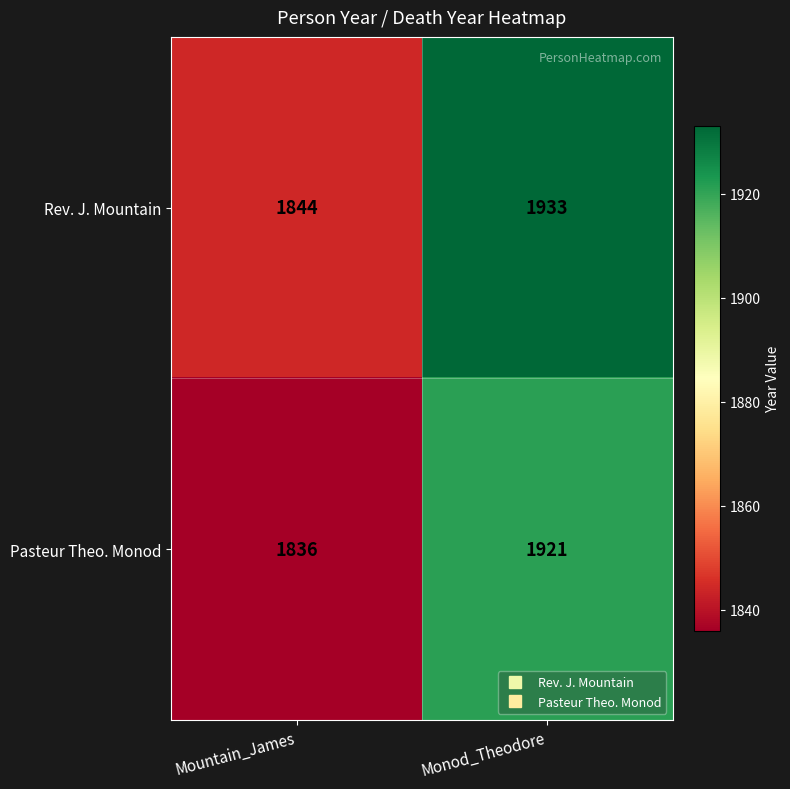

What is the sum of all Rev. J. Mountain values?

3777